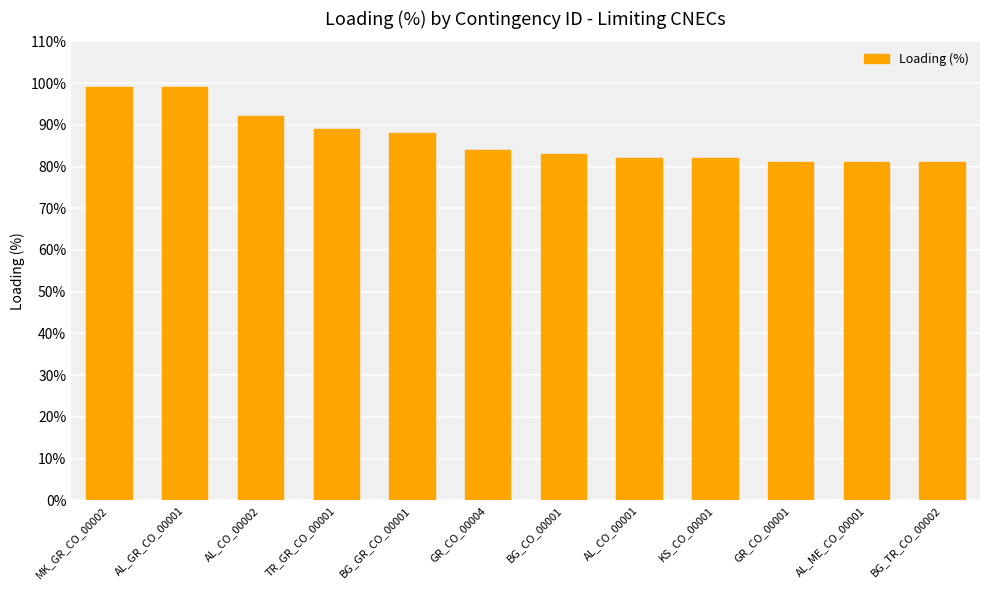

The chart shows a value of 83 at BG_CO_00001. True or false?

True